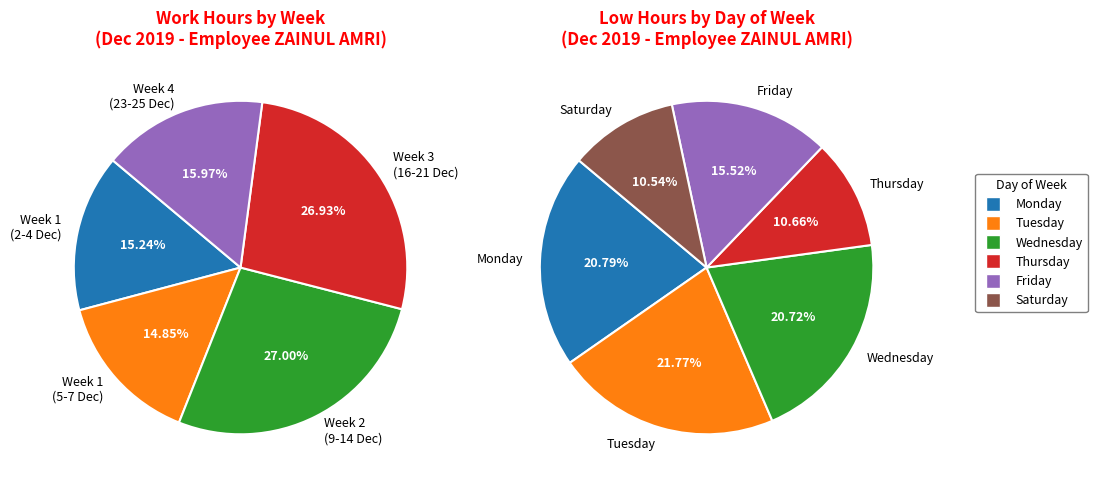

Does 25-Wed represent more than half of the total?

No